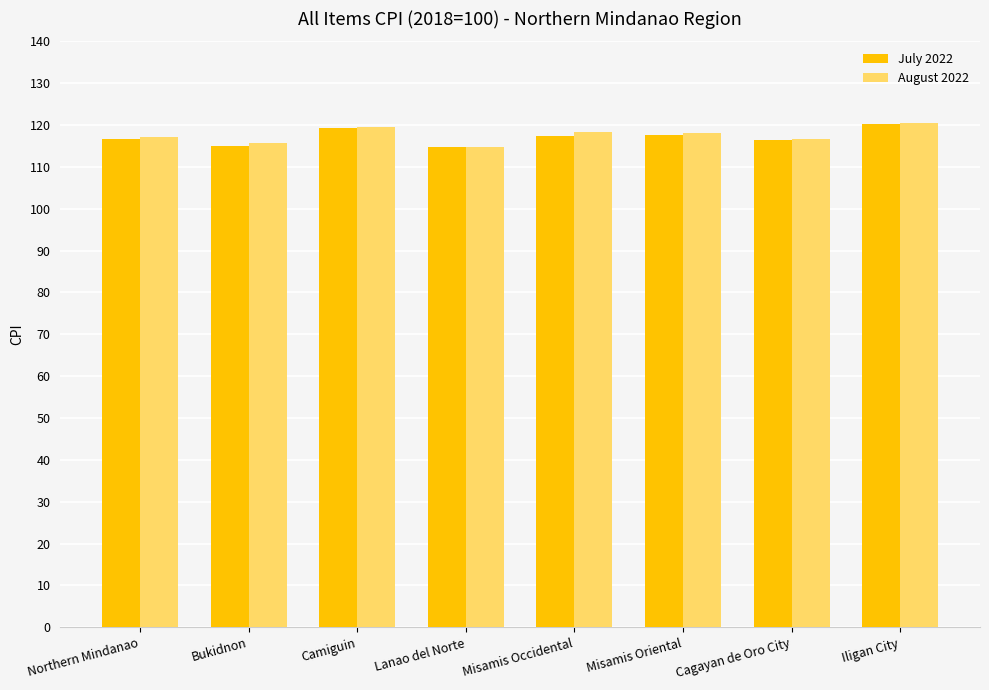

What is the difference between the maximum and minimum values in the July 2022 series?

5.5